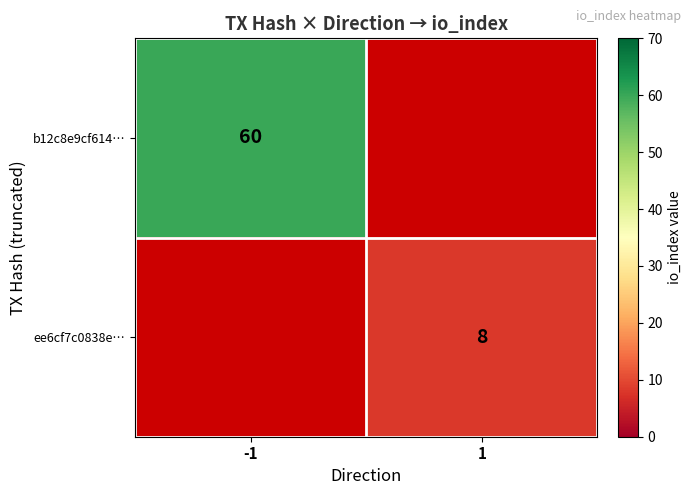

How many distinct data groups are displayed?

2